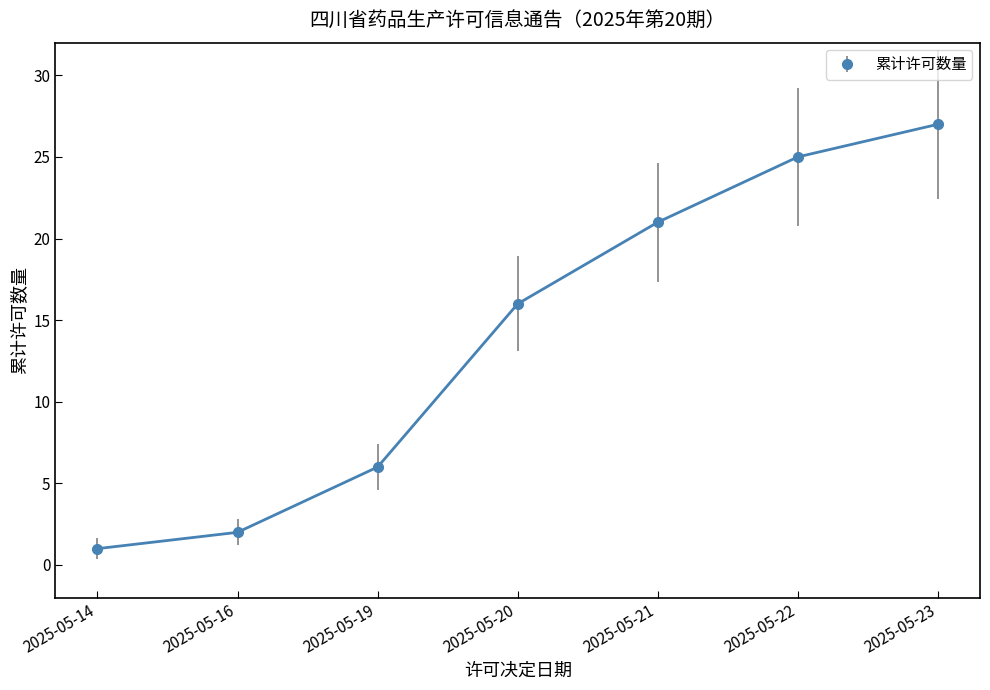

What is the value of the 3rd point from the left?

6